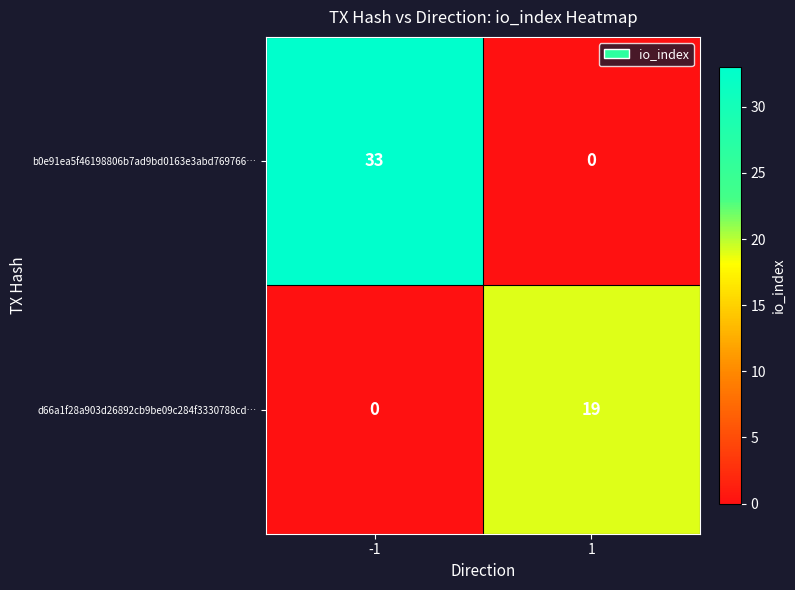

Which series has the largest range (max minus min)?

b0e91ea5f46198806b7ad9bd0163e3abd769766…